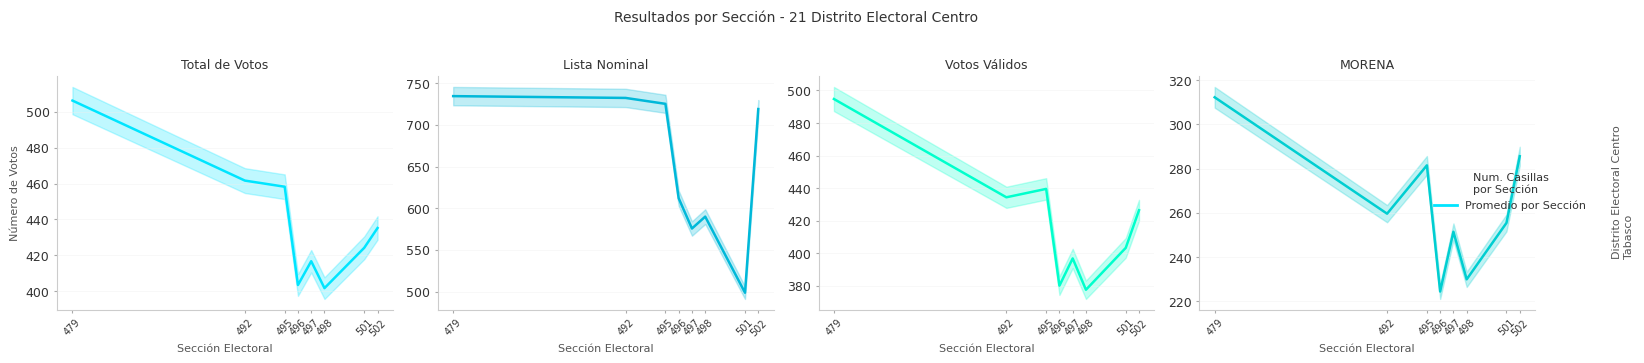

How many data points does each series have?

8